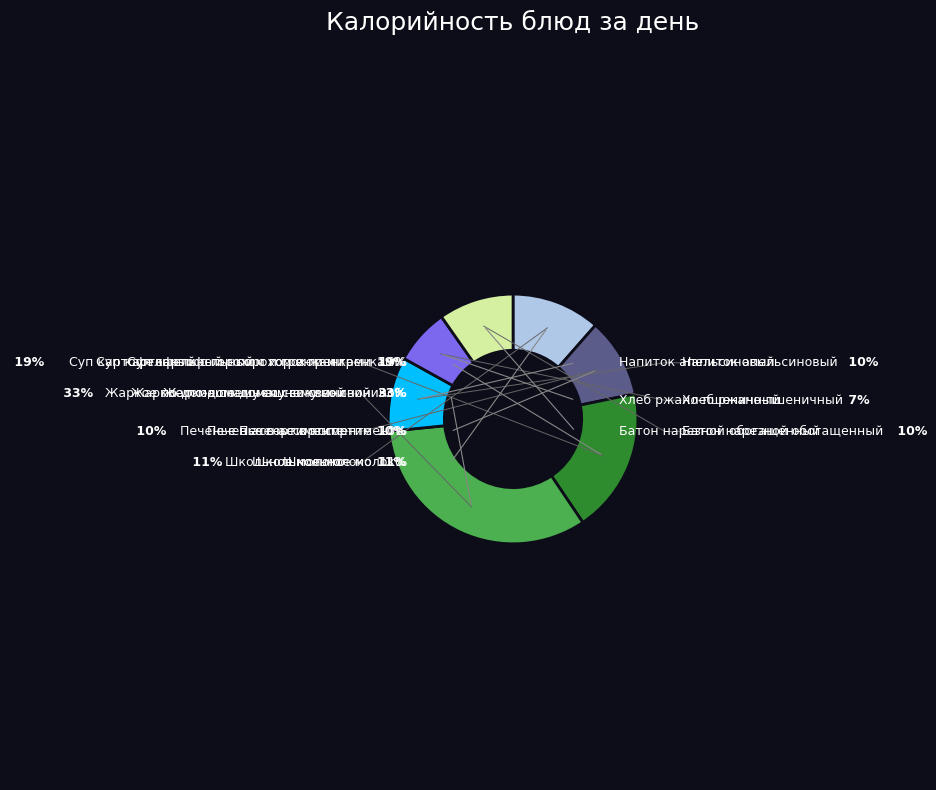

What is the change in value from Школьное молоко to Хлеб ржано-пшеничный?

-46